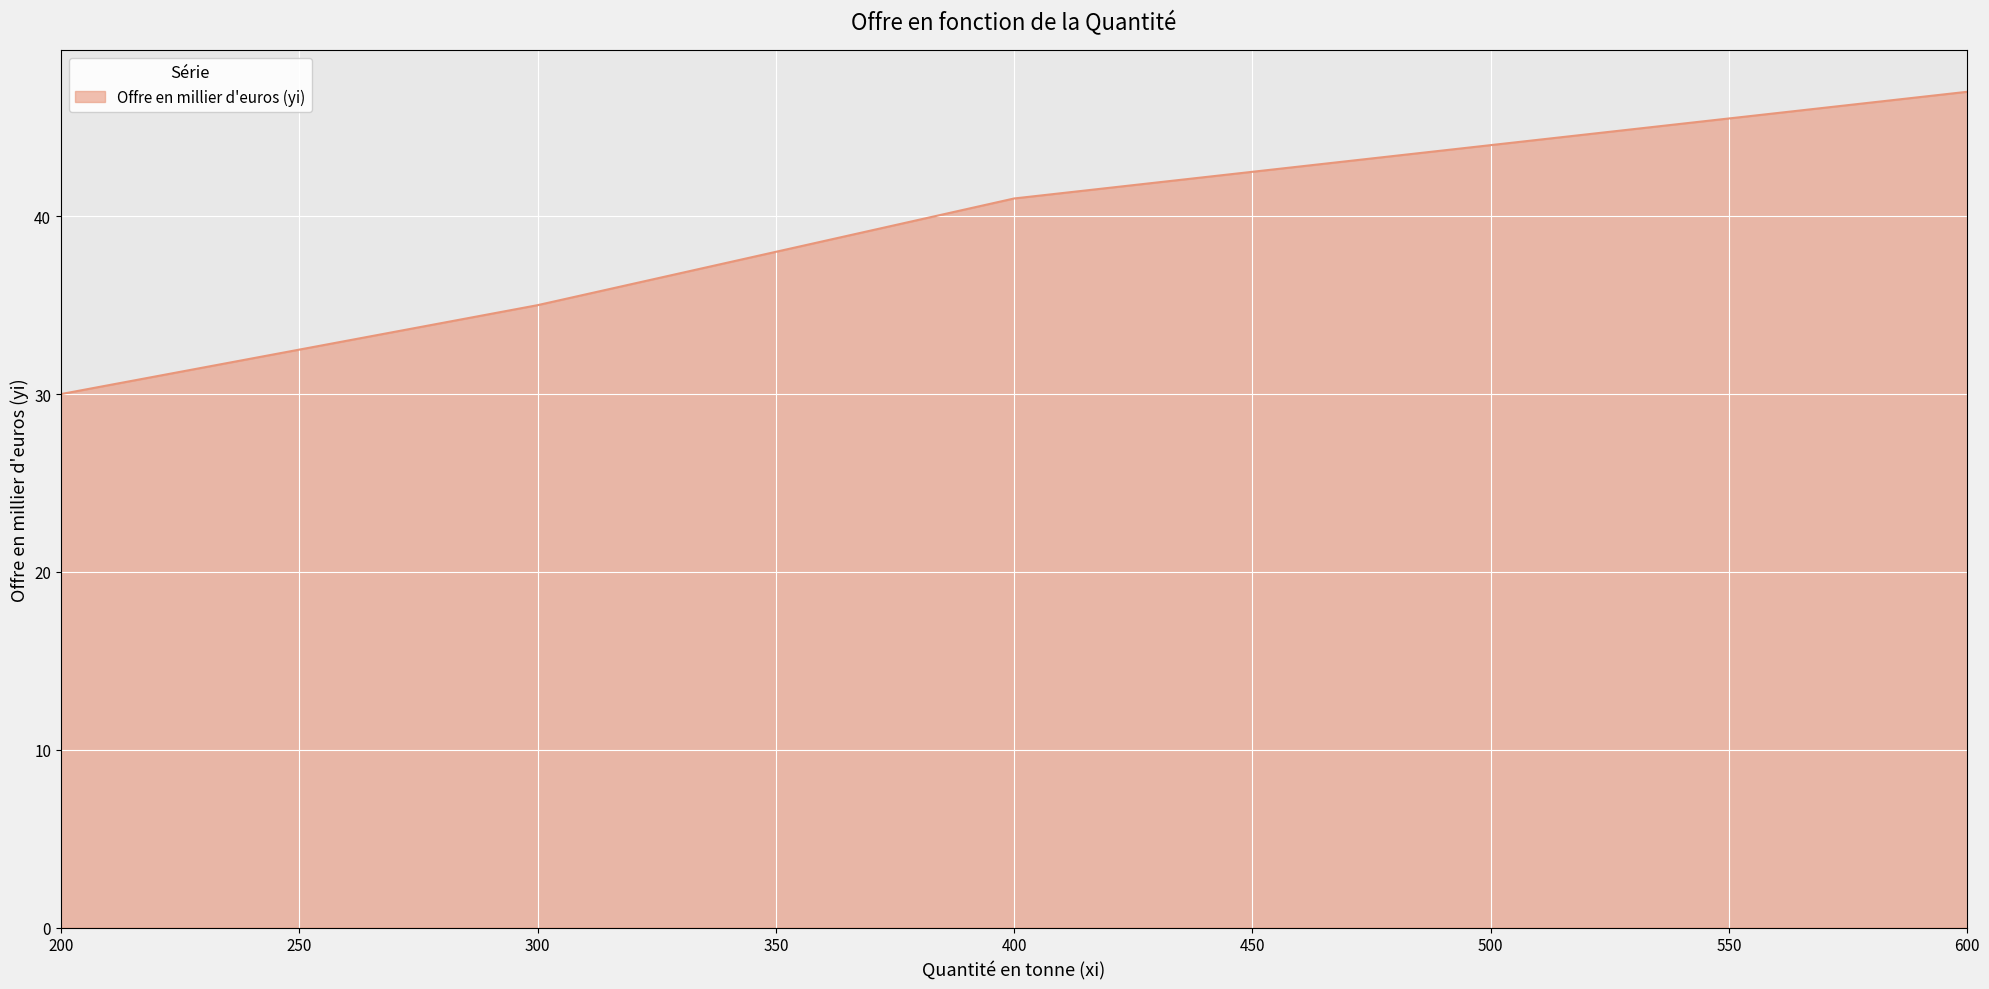

What is the difference between the values at 300 and 600?

12